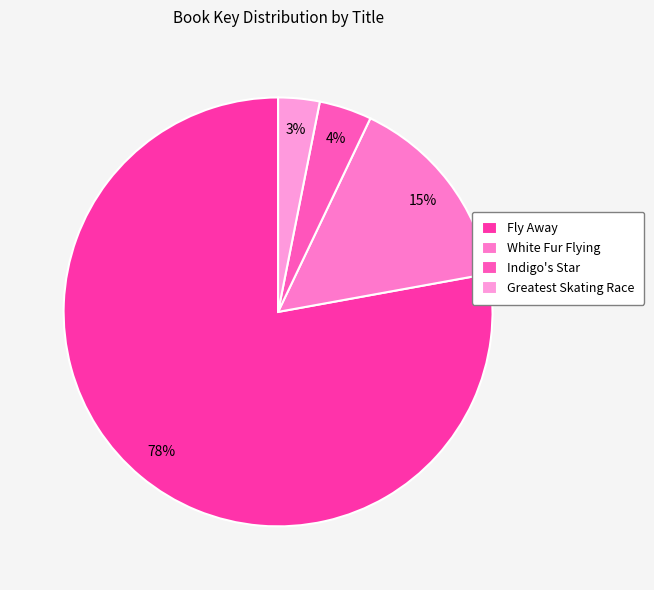

What is the total percentage of White Fur Flying and Greatest Skating Race?

18.2%